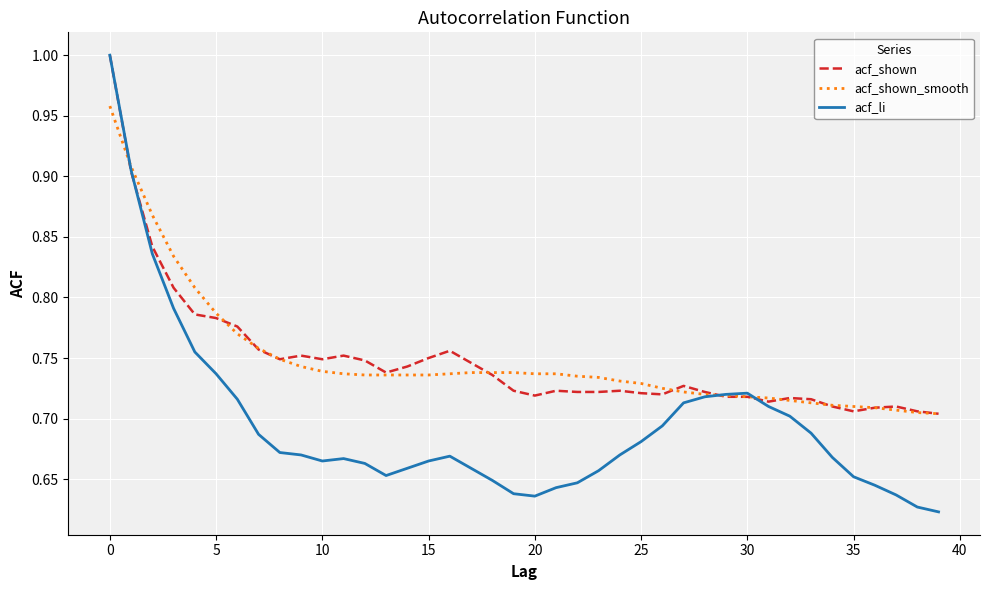

Which series has the widest spread of values?

acf_li